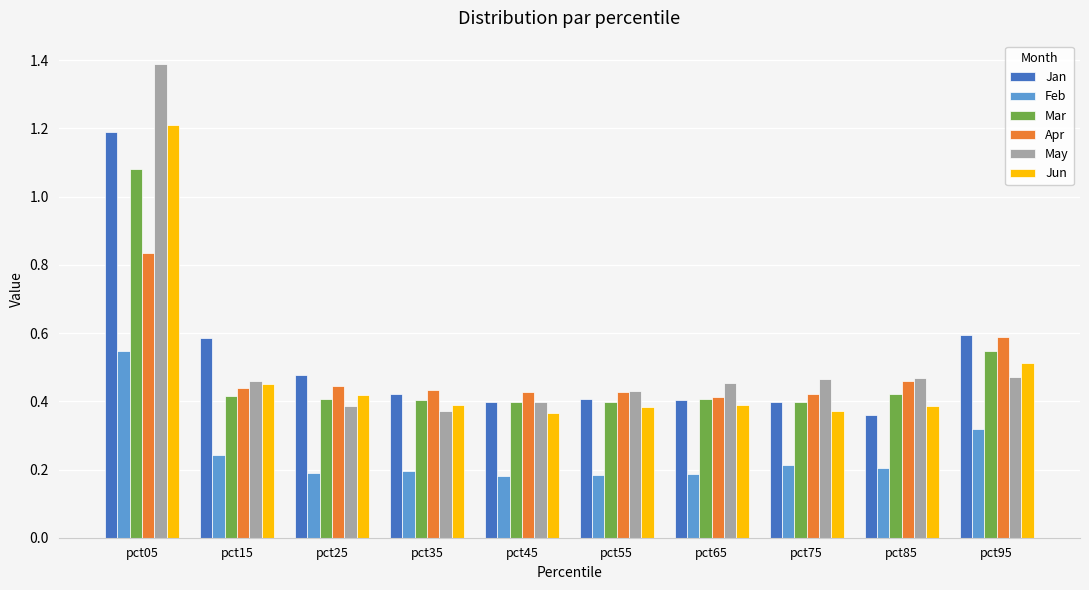

How many May values are between 0 and 1?

9